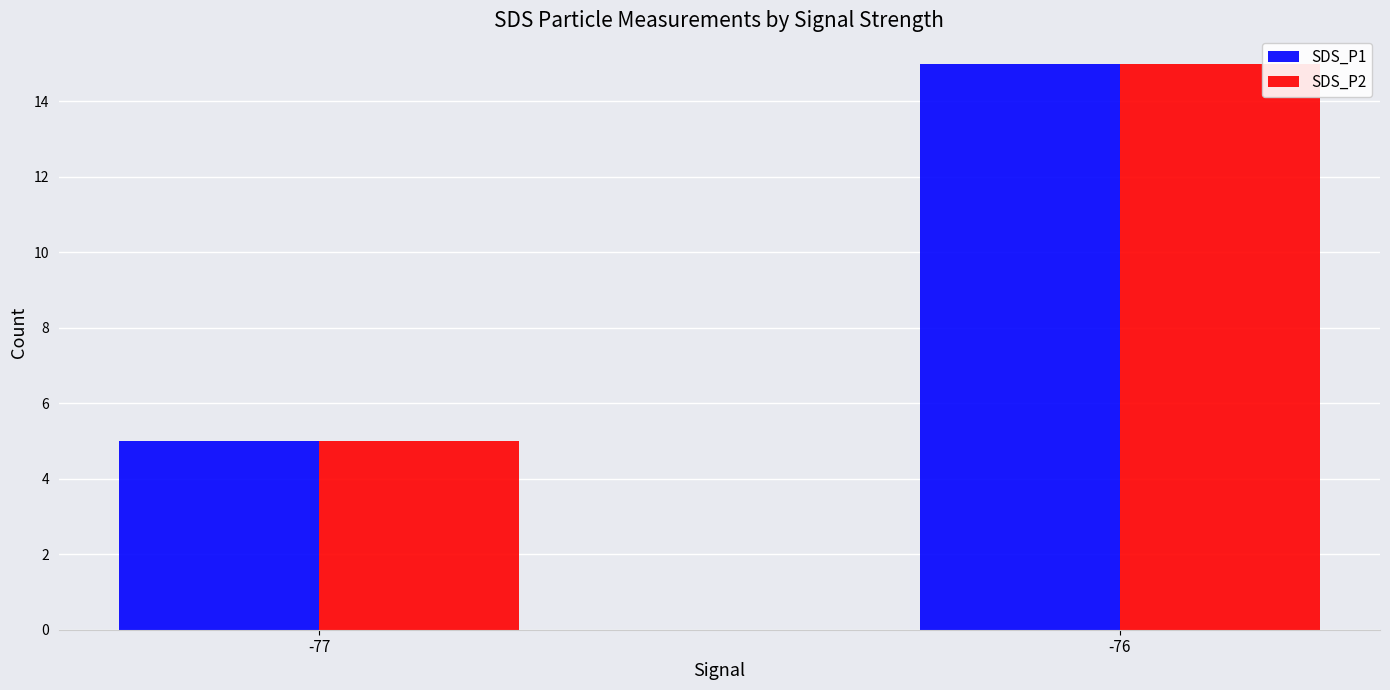

Count the SDS_P2 values in the range 5 to 15.

2